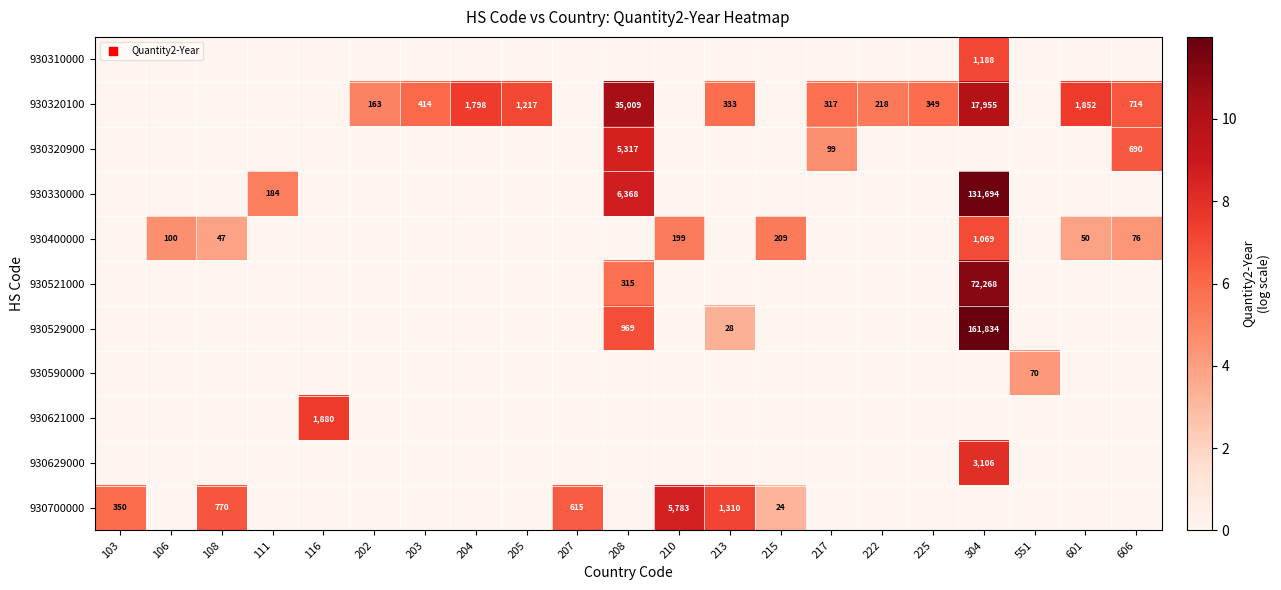

Is it true that 930320900 equals 1007 at 606?

False